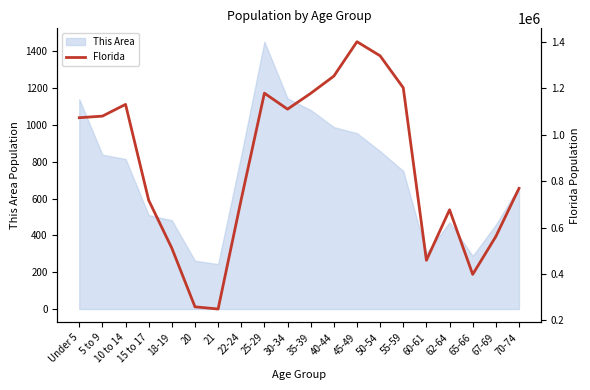

Is this an area chart (filled region under the line)?

No